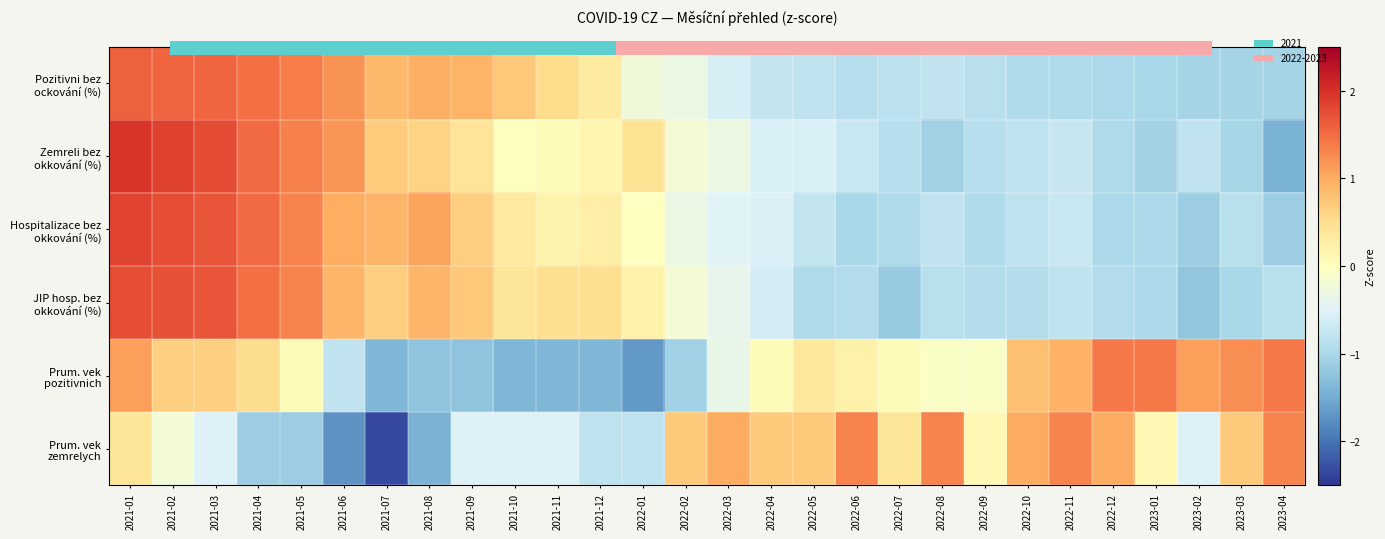

How many data points in JIP hosp. bez okkování (%) are above 0?

13